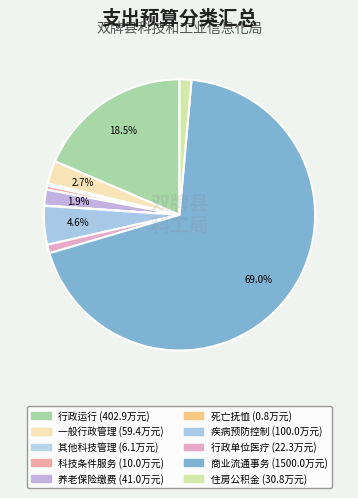

Which category has the biggest portion of the pie?

其他商业流通事务支出